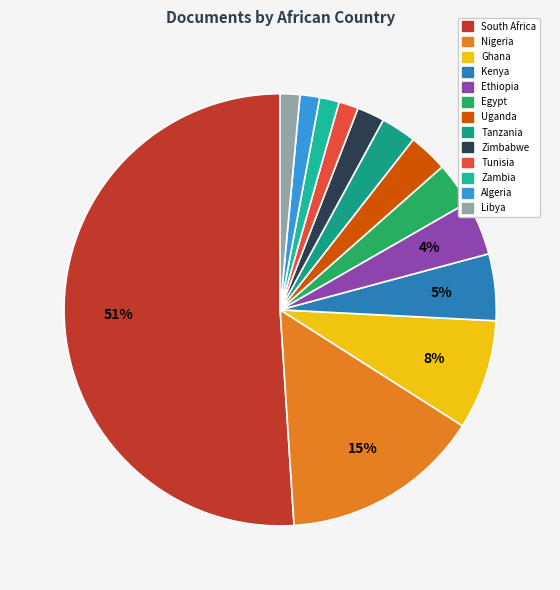

Count the number of slices in the pie.

13